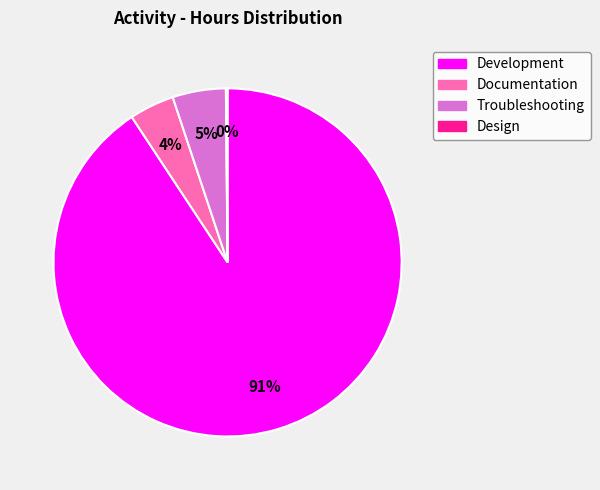

Between Development and Troubleshooting, which is larger?

Development